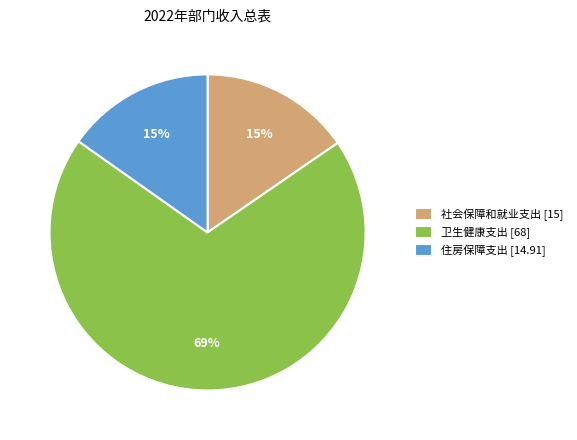

True or false: 卫生健康支出 accounts for 69% of the total.

True